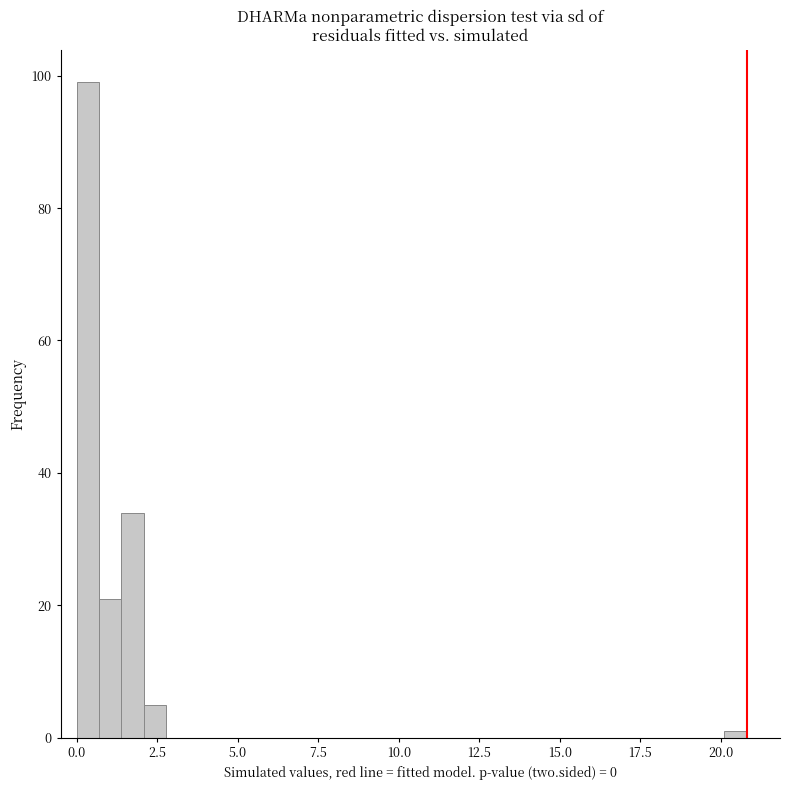

Around what value on the x-axis is the tallest bar? Give the approximate position of its centre, as read against the axis.

0.5